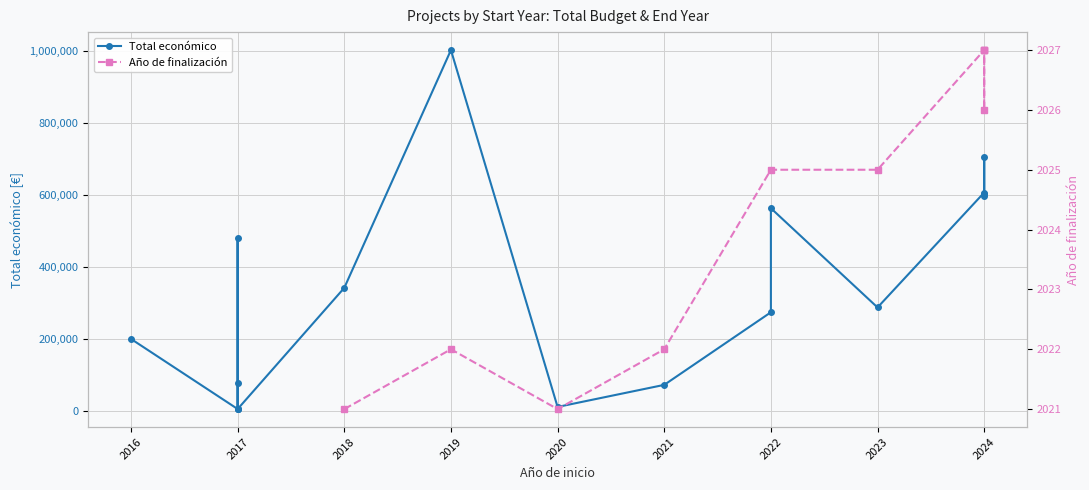

What is the value of the 17th point from the left?

607342.0